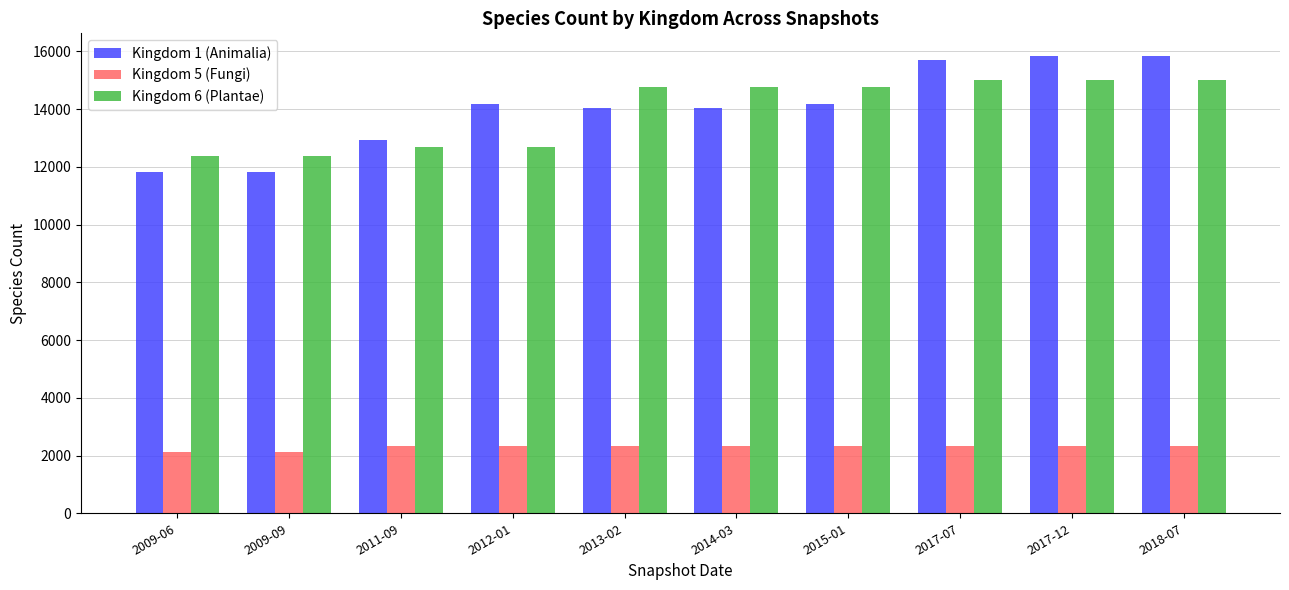

Between 2009-09 and 2017-12, which series saw the biggest shift?

Kingdom 1 (Animalia)